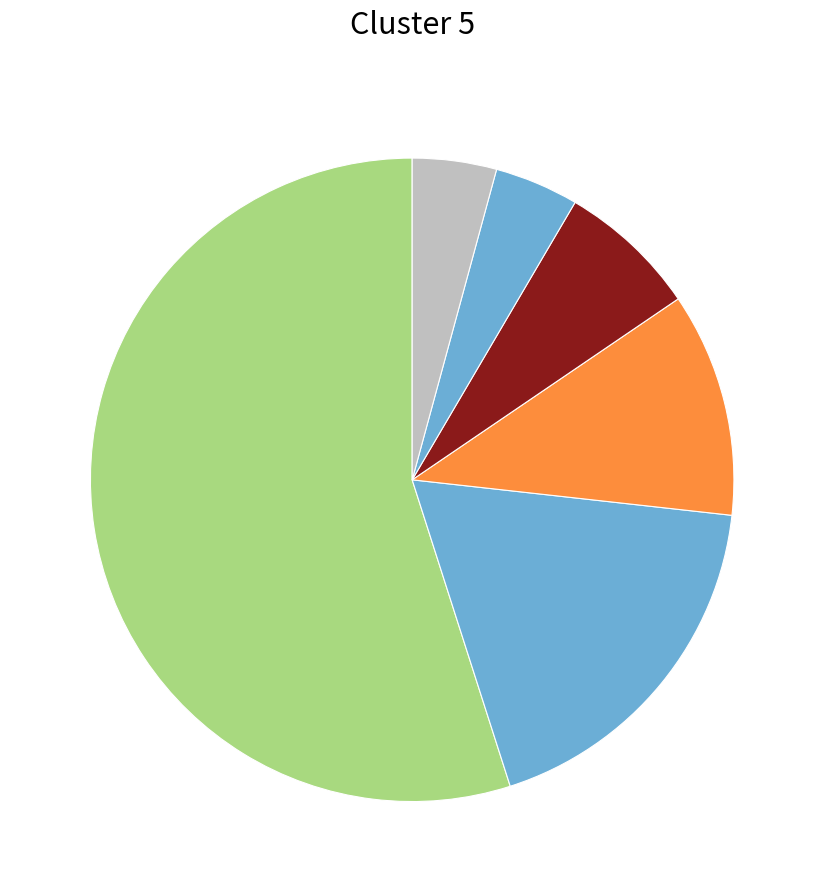

To the nearest percent, what is the average slice percentage?

17%